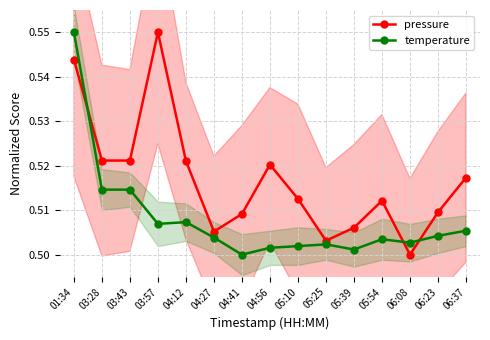

Does the chart have visible grid lines?

Yes